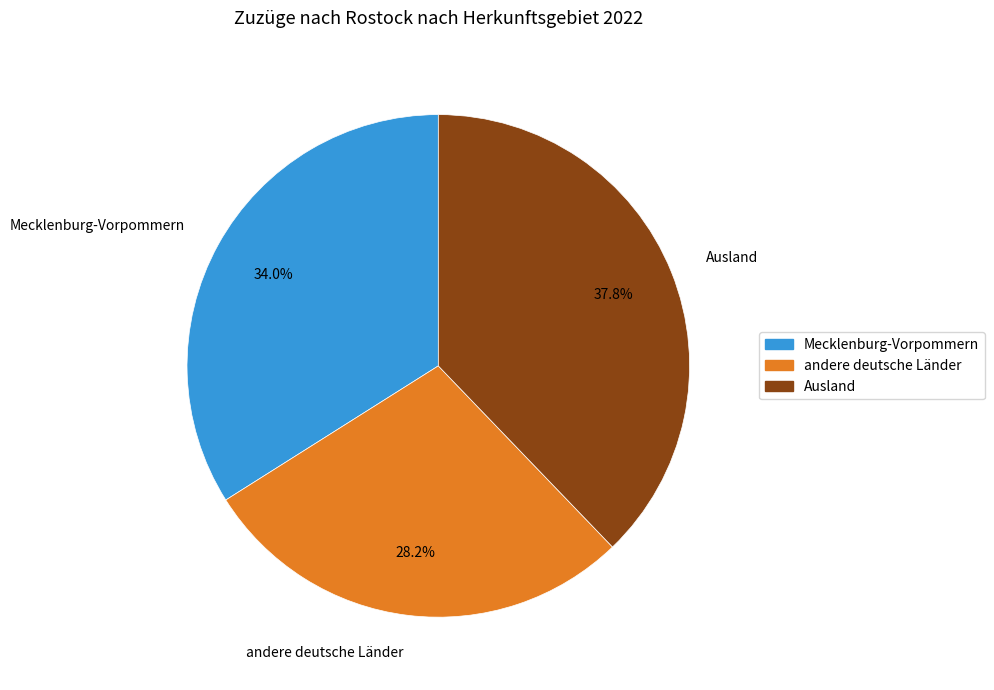

Is it true that Mecklenburg-Vorpommern is 25% of the pie?

False